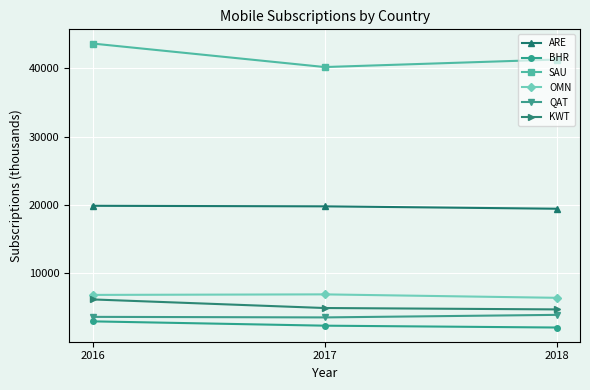

Which series has the largest range (max minus min)?

SAU